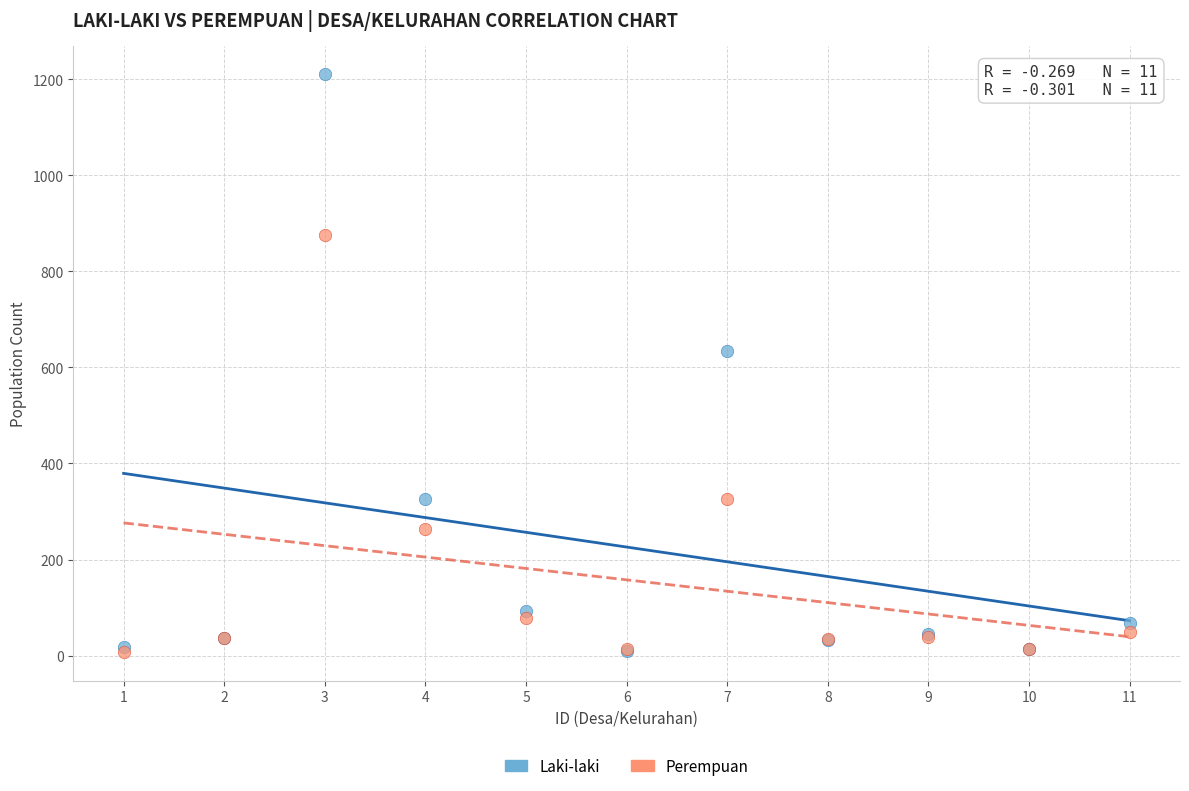

Across all series, what Y value is closest to 609?

634